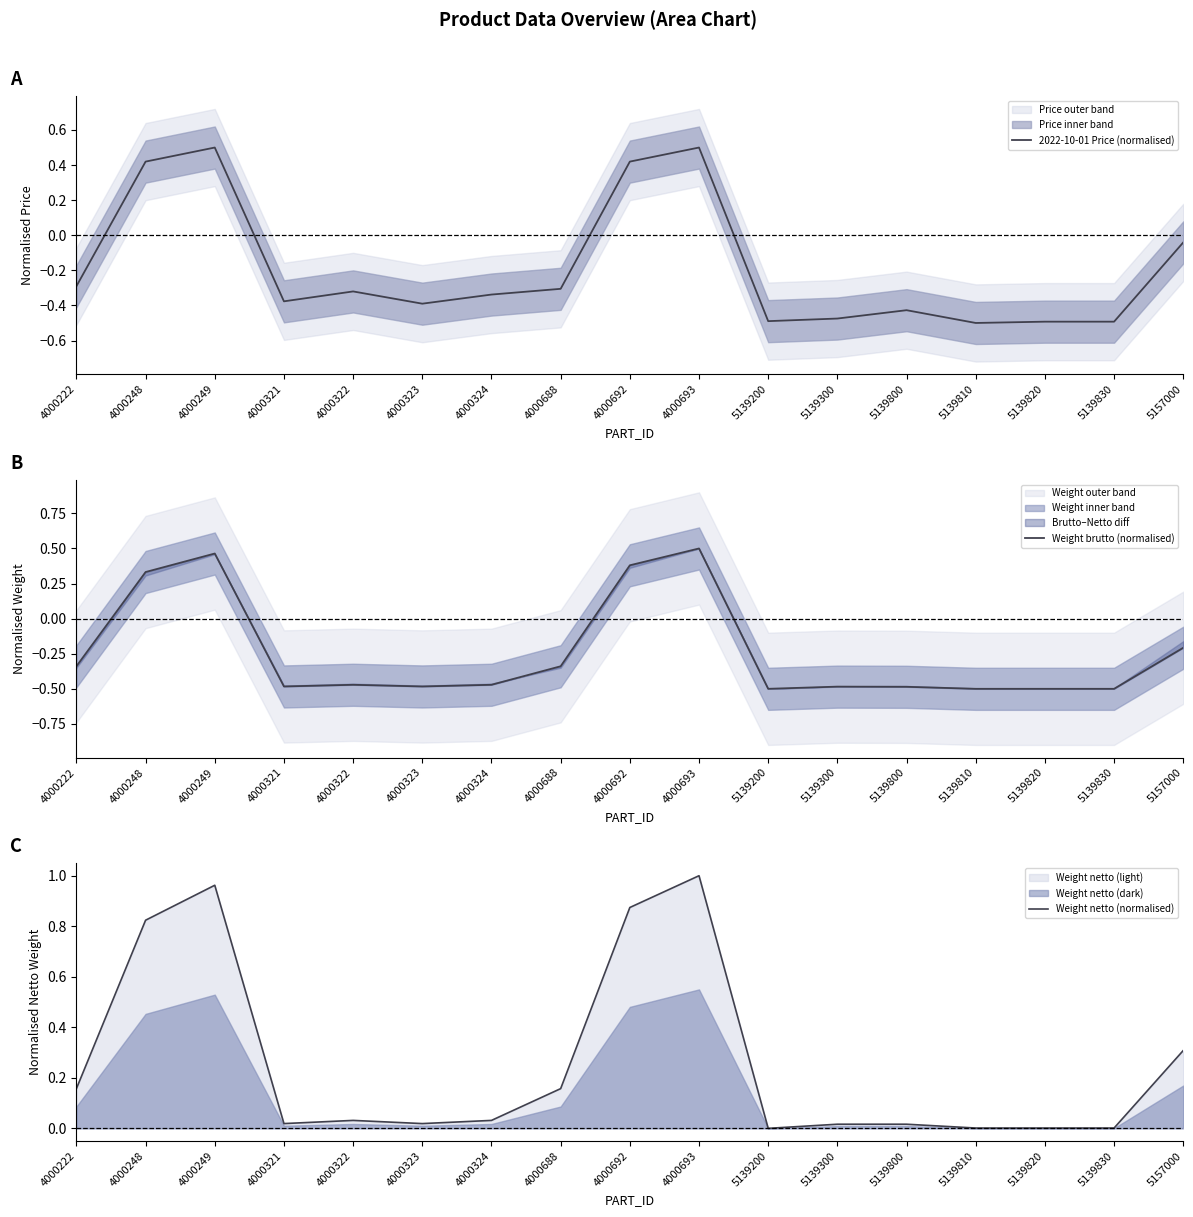

True or false: Weight netto (normalised) and 2022-10-01 Price (normalised) intersect in this chart.

False